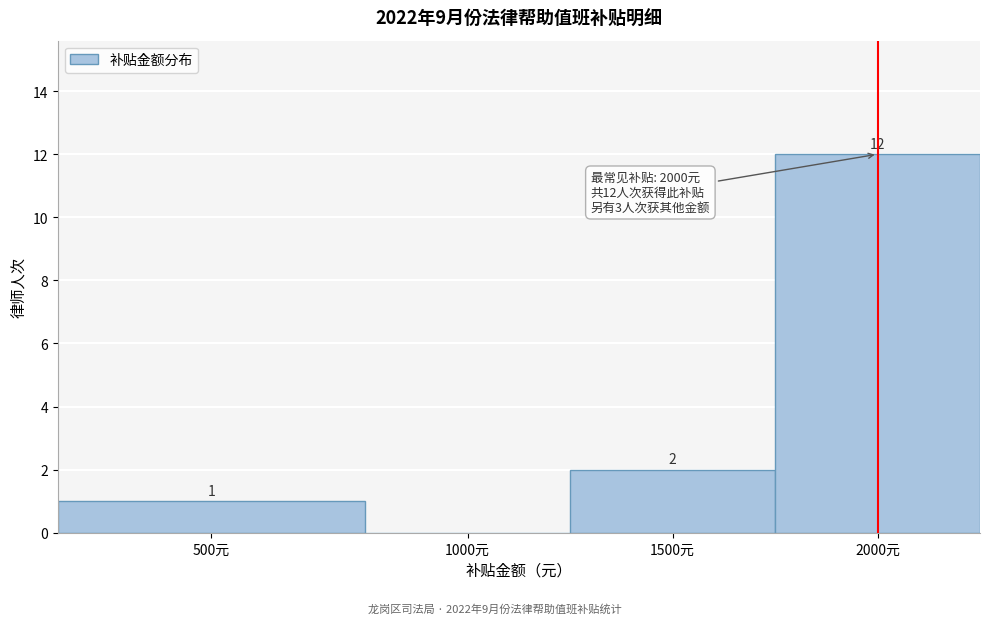

Reading left to right, transcribe all the data shown in this chart.

500元=1	1000元=0	1500元=2	2000元=12